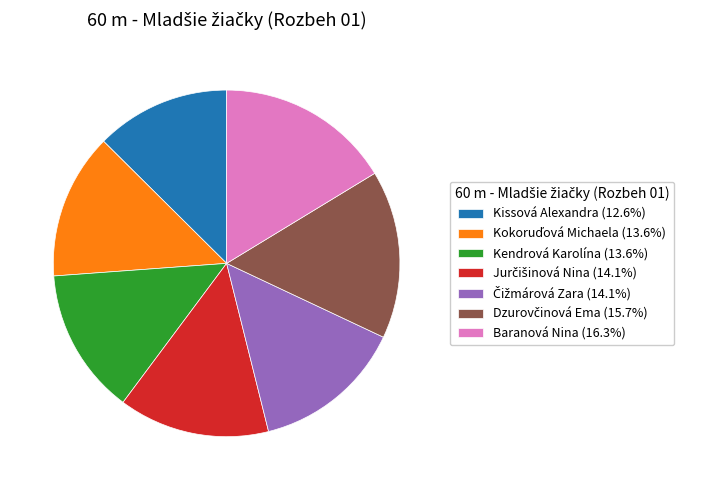

Is it true that Kendrová Karolína is 23% of the pie?

False